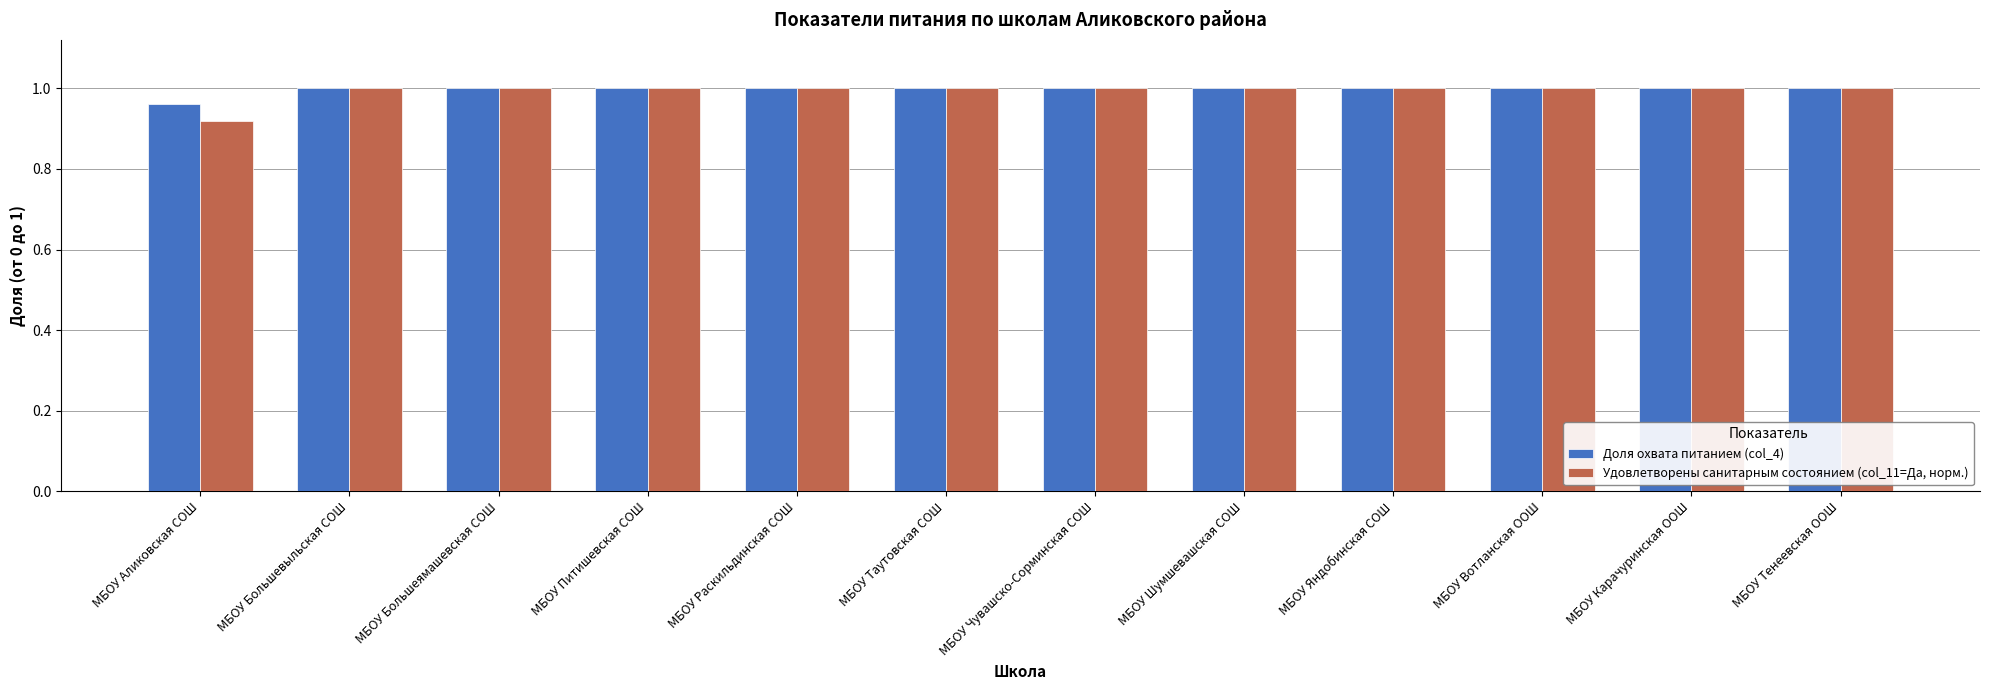

List the series in order of their overall mean, highest first.

Доля охвата питанием (col_4), Удовлетворены санитарным состоянием (col_11=Да, норм.)